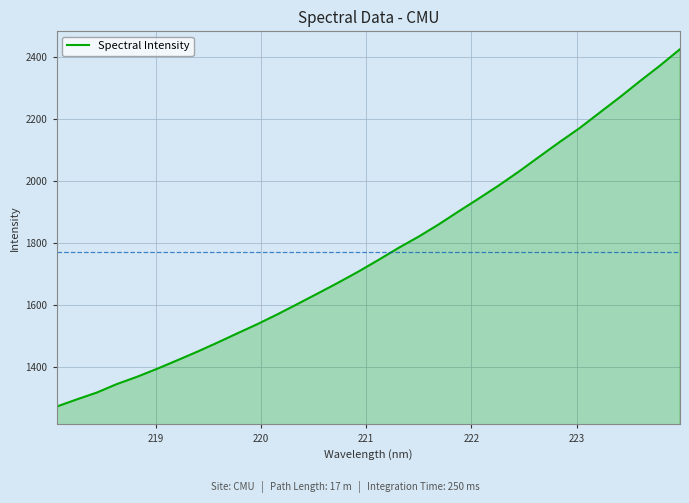

Count the number of data series in this chart.

1